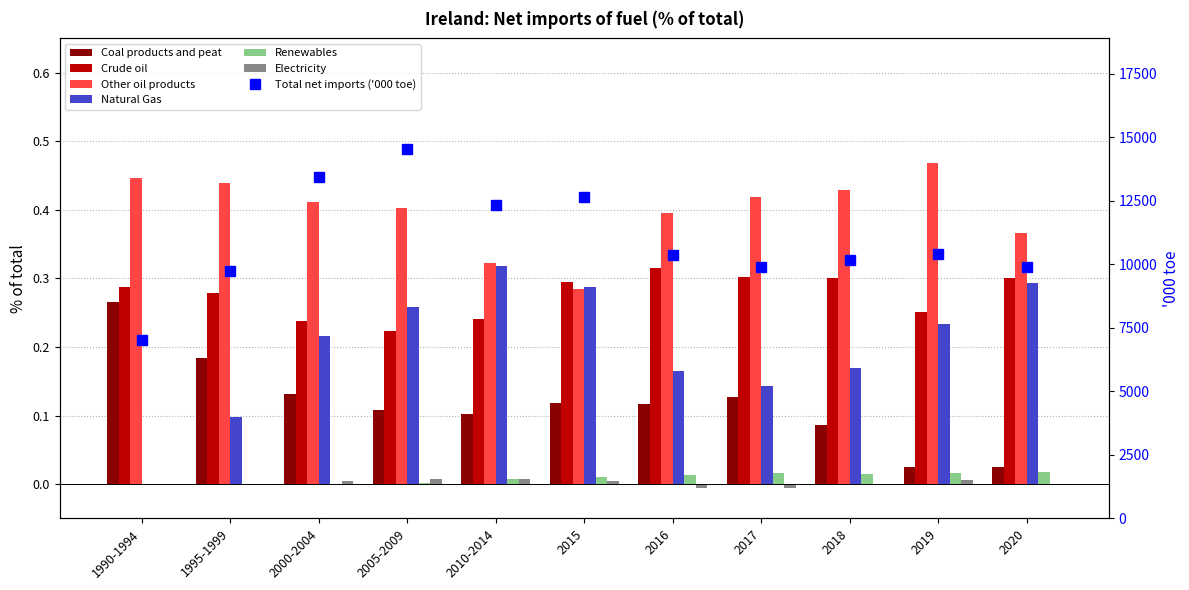

The Other oil products series shows 0.3 at 2010-2014. True or false?

True